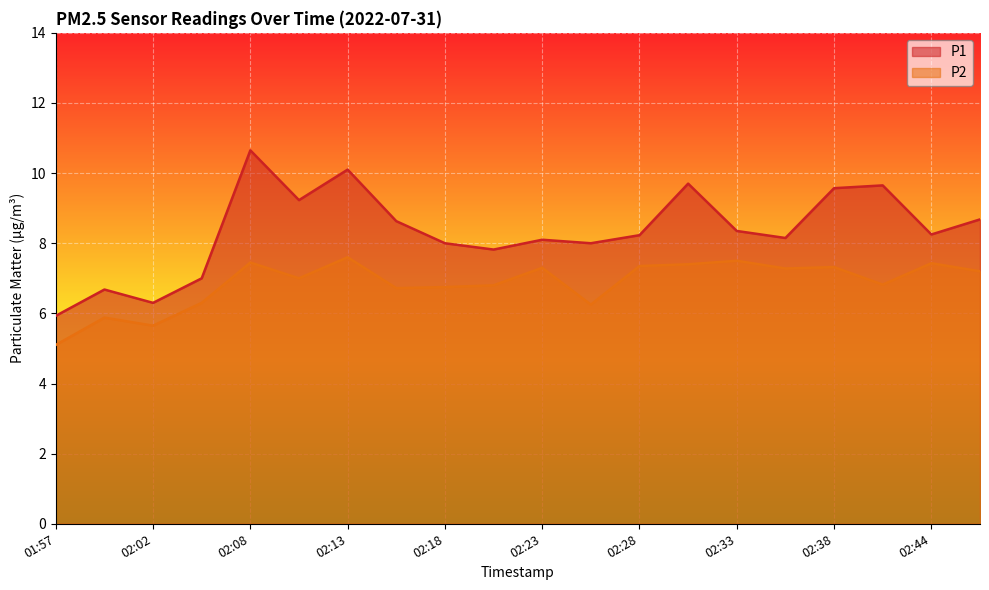

True or false: P2 and P1 intersect in this chart.

False